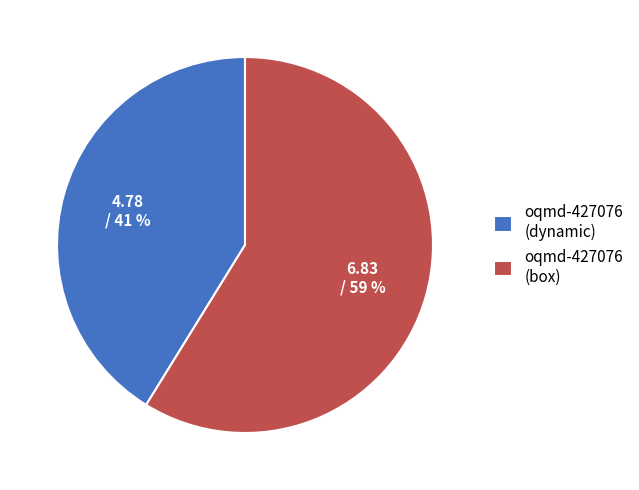

Is it true that oqmd-427076 (box) is 70% of the pie?

False